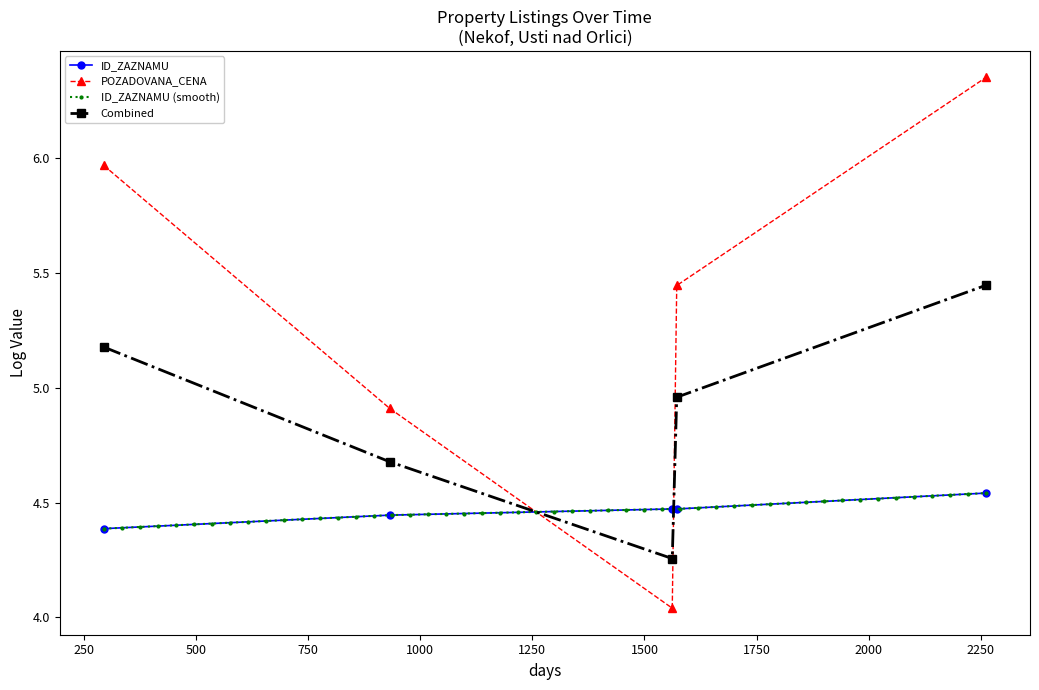

Between 2019-10-23 and 2023-04-12, which series saw the biggest shift?

POZADOVANA_CENA